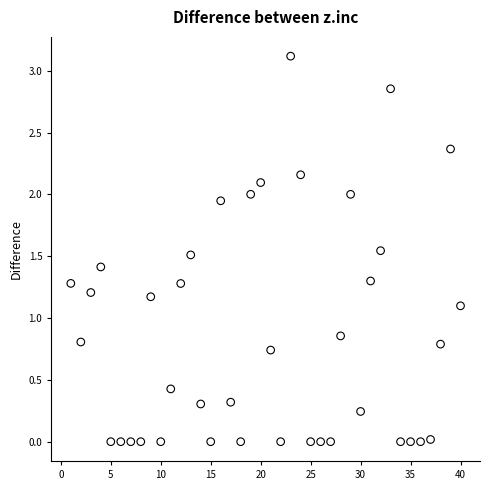

What is the range of Y values (max minus min)?

3.1